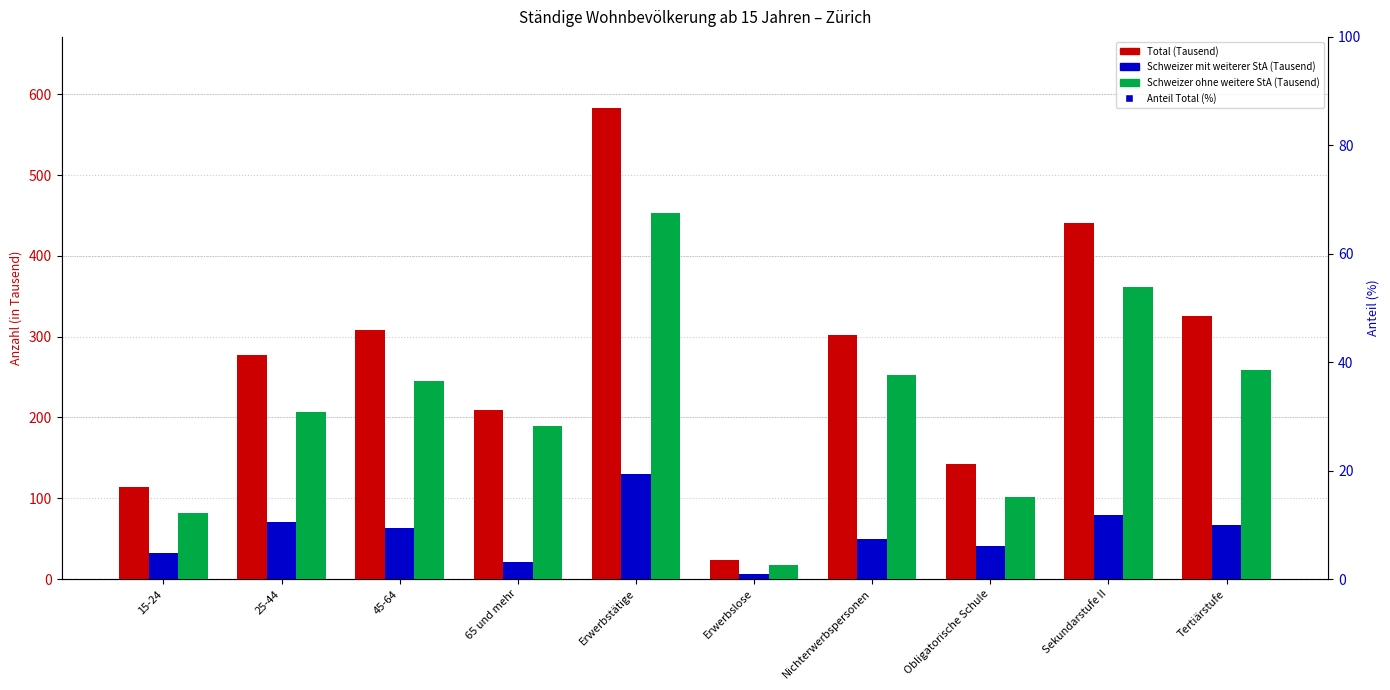

Reading left to right, extract all data points from this chart.

Total: 15-24=114.3	25-44=277.4	45-64=307.7	65 und mehr=209.4	Erwerbstätige=583.4	Erwerbslose=23.4	Nichterwerbspersonen=302.0	Obligatorische Schule=142.4	Sekundarstufe II=440.7	Tertiärstufe=325.6
Schweizer mit weiterer Staatsangehörigkeit: 15-24=32.4	25-44=70.4	45-64=62.6	65 und mehr=20.6	Erwerbstätige=130.3	Erwerbslose=6.3	Nichterwerbspersonen=49.4	Obligatorische Schule=40.6	Sekundarstufe II=78.7	Tertiärstufe=66.7
Schweizer ohne weitere Staatsangehörigkeit: 15-24=81.9	25-44=207.0	45-64=245.1	65 und mehr=188.8	Erwerbstätige=453.1	Erwerbslose=17.1	Nichterwerbspersonen=252.6	Obligatorische Schule=101.9	Sekundarstufe II=362.0	Tertiärstufe=258.9
Anteil Total (%): 15-24=19.6	25-44=47.5	45-64=52.7	65 und mehr=35.9	Erwerbstätige=100.0	Erwerbslose=4.0	Nichterwerbspersonen=51.8	Obligatorische Schule=24.4	Sekundarstufe II=75.5	Tertiärstufe=55.8